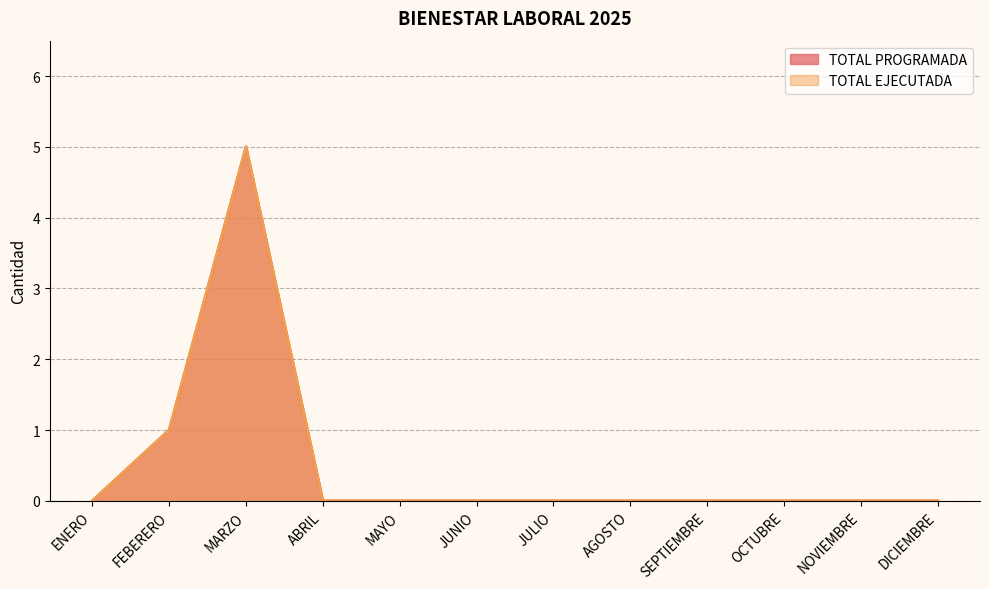

What is the label of the 4th point from the left?

ABRIL